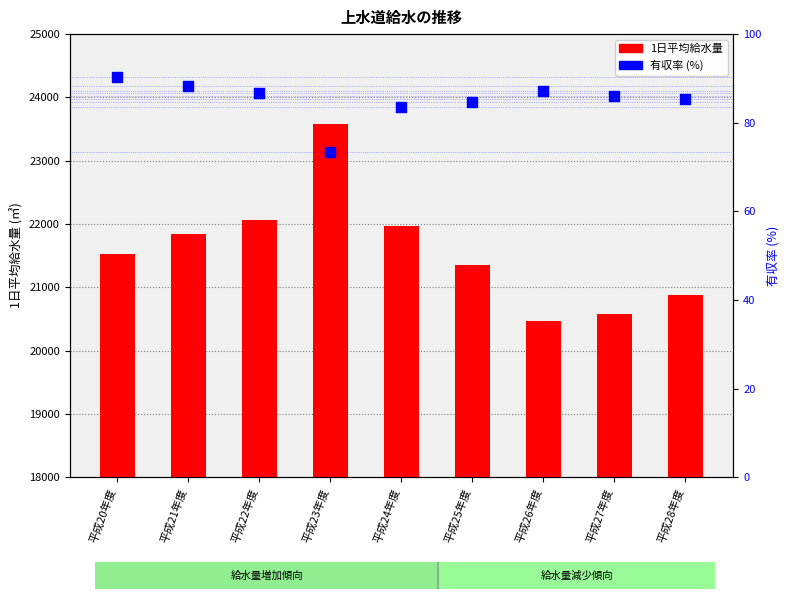

What are all the series names shown in the legend?

1日平均給水量, 有収率